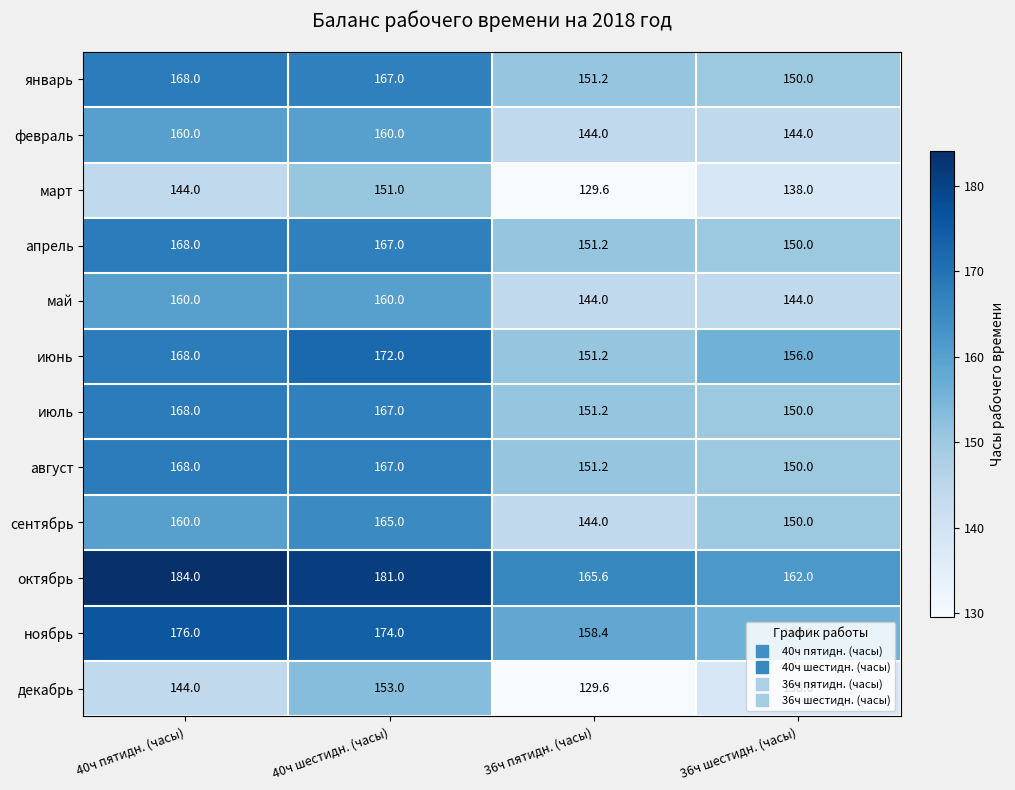

What is the difference between the highest and lowest values at 36ч пятидн. (часы)?

36.0